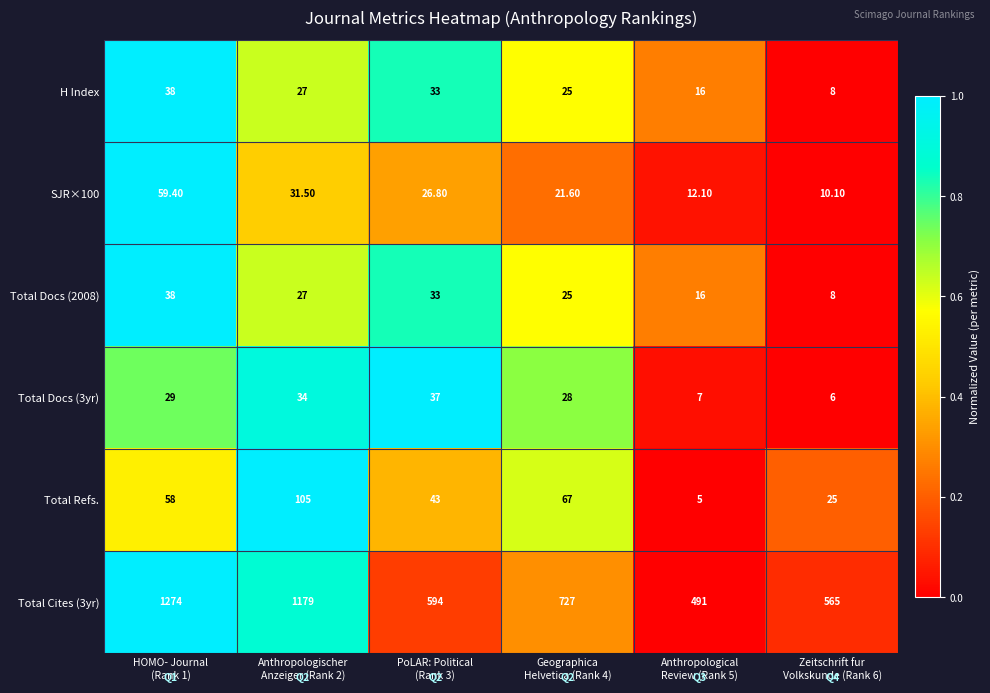

Which series has the largest range (max minus min)?

Total Cites (3yr)